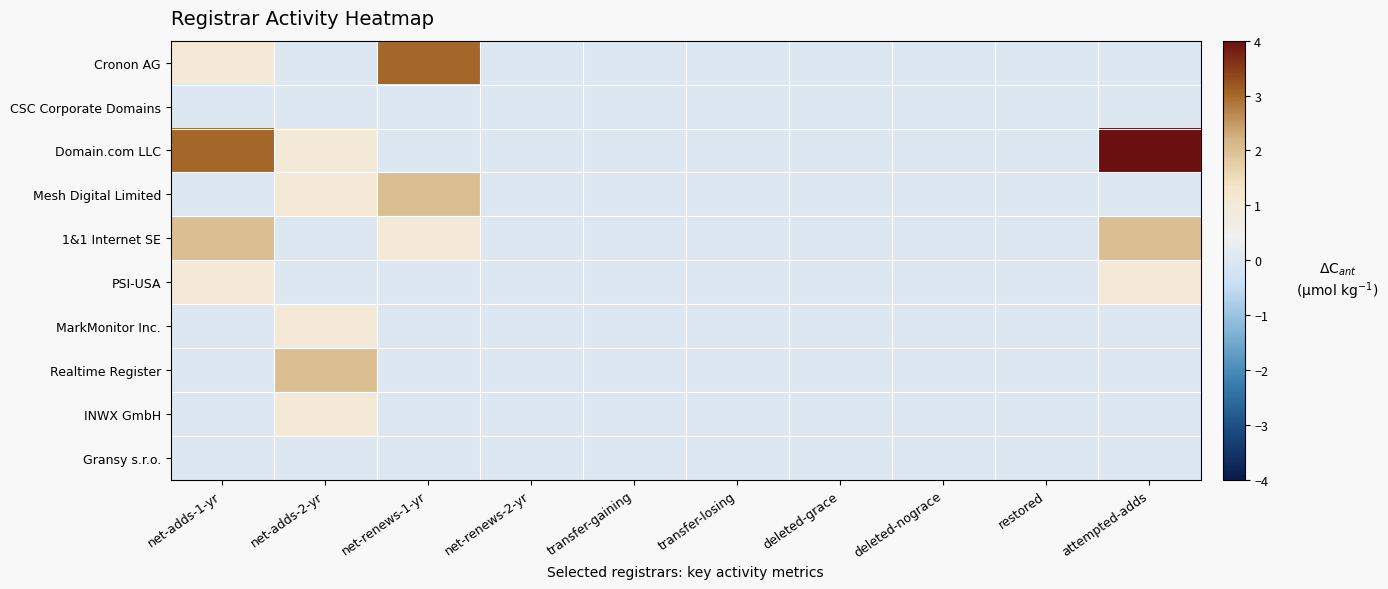

Reading left to right, transcribe all the data shown in this chart.

Cronon AG: net-adds-1-yr=1	net-adds-2-yr=0	net-renews-1-yr=3	net-renews-2-yr=0	transfer-gaining=0	transfer-losing=0	deleted-grace=0	deleted-nograce=0	restored=0	attempted-adds=0
CSC Corporate Domains: net-adds-1-yr=0	net-adds-2-yr=0	net-renews-1-yr=0	net-renews-2-yr=0	transfer-gaining=0	transfer-losing=0	deleted-grace=0	deleted-nograce=0	restored=0	attempted-adds=0
Domain.com LLC: net-adds-1-yr=3	net-adds-2-yr=1	net-renews-1-yr=0	net-renews-2-yr=0	transfer-gaining=0	transfer-losing=0	deleted-grace=0	deleted-nograce=0	restored=0	attempted-adds=4
Mesh Digital Limited: net-adds-1-yr=0	net-adds-2-yr=1	net-renews-1-yr=2	net-renews-2-yr=0	transfer-gaining=0	transfer-losing=0	deleted-grace=0	deleted-nograce=0	restored=0	attempted-adds=0
1&1 Internet SE: net-adds-1-yr=2	net-adds-2-yr=0	net-renews-1-yr=1	net-renews-2-yr=0	transfer-gaining=0	transfer-losing=0	deleted-grace=0	deleted-nograce=0	restored=0	attempted-adds=2
PSI-USA: net-adds-1-yr=1	net-adds-2-yr=0	net-renews-1-yr=0	net-renews-2-yr=0	transfer-gaining=0	transfer-losing=0	deleted-grace=0	deleted-nograce=0	restored=0	attempted-adds=1
MarkMonitor Inc.: net-adds-1-yr=0	net-adds-2-yr=1	net-renews-1-yr=0	net-renews-2-yr=0	transfer-gaining=0	transfer-losing=0	deleted-grace=0	deleted-nograce=0	restored=0	attempted-adds=0
Realtime Register: net-adds-1-yr=0	net-adds-2-yr=2	net-renews-1-yr=0	net-renews-2-yr=0	transfer-gaining=0	transfer-losing=0	deleted-grace=0	deleted-nograce=0	restored=0	attempted-adds=0
INWX GmbH: net-adds-1-yr=0	net-adds-2-yr=1	net-renews-1-yr=0	net-renews-2-yr=0	transfer-gaining=0	transfer-losing=0	deleted-grace=0	deleted-nograce=0	restored=0	attempted-adds=0
Gransy s.r.o.: net-adds-1-yr=0	net-adds-2-yr=0	net-renews-1-yr=0	net-renews-2-yr=0	transfer-gaining=0	transfer-losing=0	deleted-grace=0	deleted-nograce=0	restored=0	attempted-adds=0